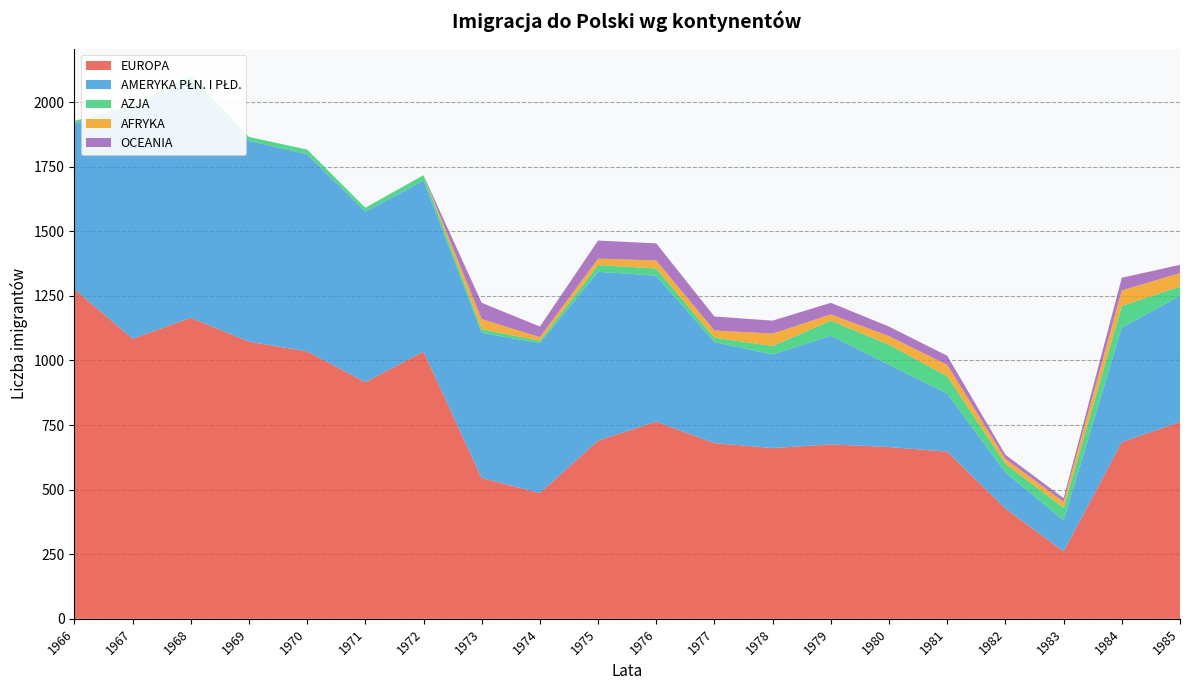

Reading right to left, what are all the values shown in this chart?

EUROPA: 1985=762	1984=684	1983=261	1982=427	1981=647	1980=665	1979=675	1978=661	1977=680	1976=763	1975=690	1974=487	1973=545	1972=1034	1971=916	1970=1035	1969=1073	1968=1165	1967=1084	1966=1276
AMERYKA PŁN. I PŁD.: 1985=488	1984=443	1983=121	1982=139	1981=225	1980=318	1979=421	1978=362	1977=391	1976=565	1975=653	1974=580	1973=562	1972=662	1971=660	1970=763	1969=777	1968=918	1967=893	1966=640
AZJA: 1985=36	1984=84	1983=48	1982=34	1981=67	1980=78	1979=58	1978=33	1977=17	1976=28	1975=26	1974=9	1973=14	1972=21	1971=15	1970=18	1969=15	1968=19	1967=10	1966=11
AFRYKA: 1985=52	1984=60	1983=23	1982=19	1981=44	1980=33	1979=24	1978=48	1977=28	1976=31	1975=25	1974=14	1973=39	1972=0	1971=0	1970=0	1969=0	1968=0	1967=0	1966=0
OCEANIA: 1985=32	1984=49	1983=14	1982=16	1981=35	1980=37	1979=45	1978=50	1977=54	1976=66	1975=70	1974=41	1973=63	1972=0	1971=0	1970=0	1969=0	1968=0	1967=0	1966=0